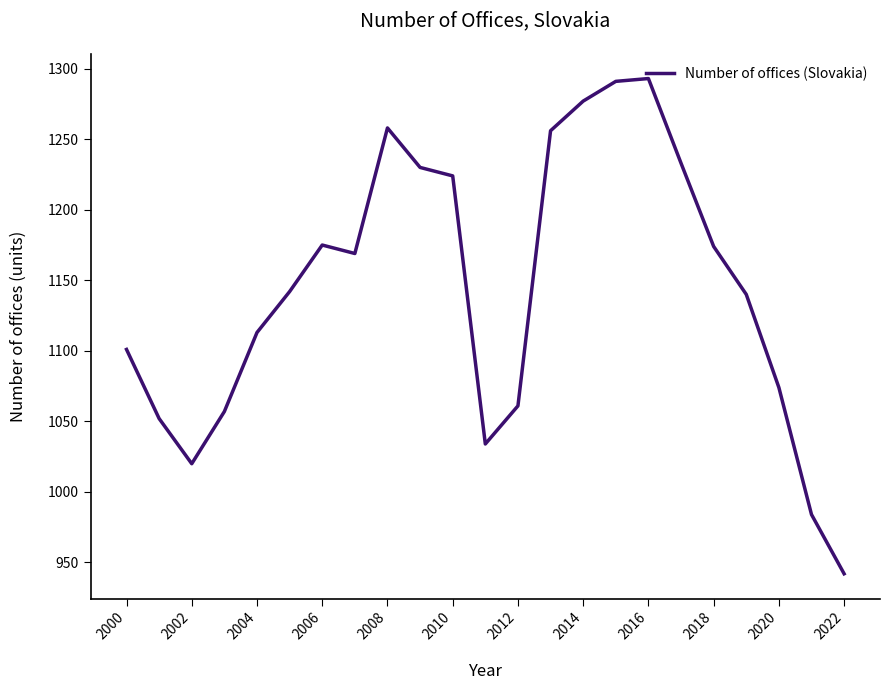

What is the maximum value shown in the chart?

1293